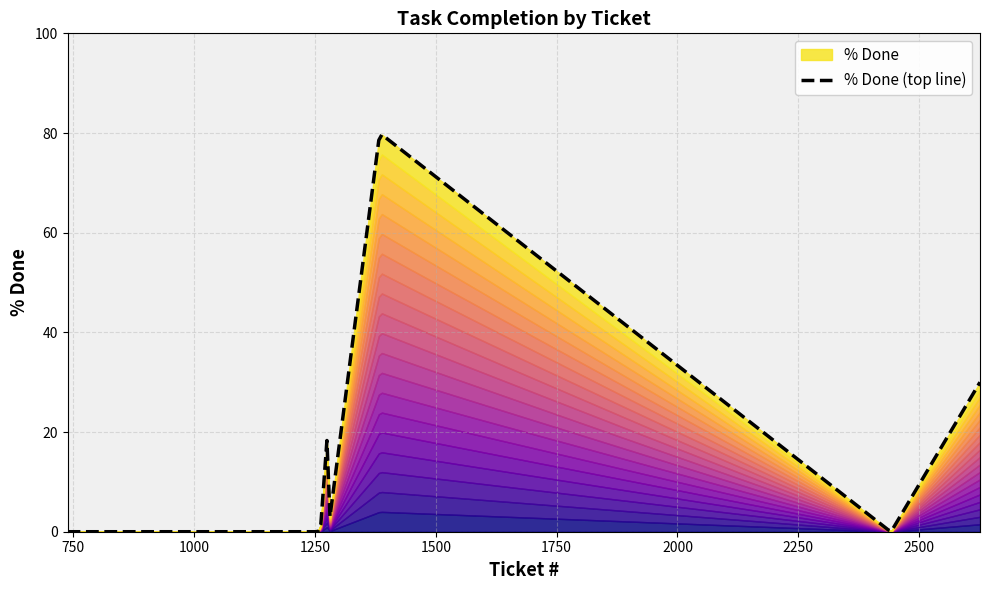

What is the value of the 5th point from the left?

80